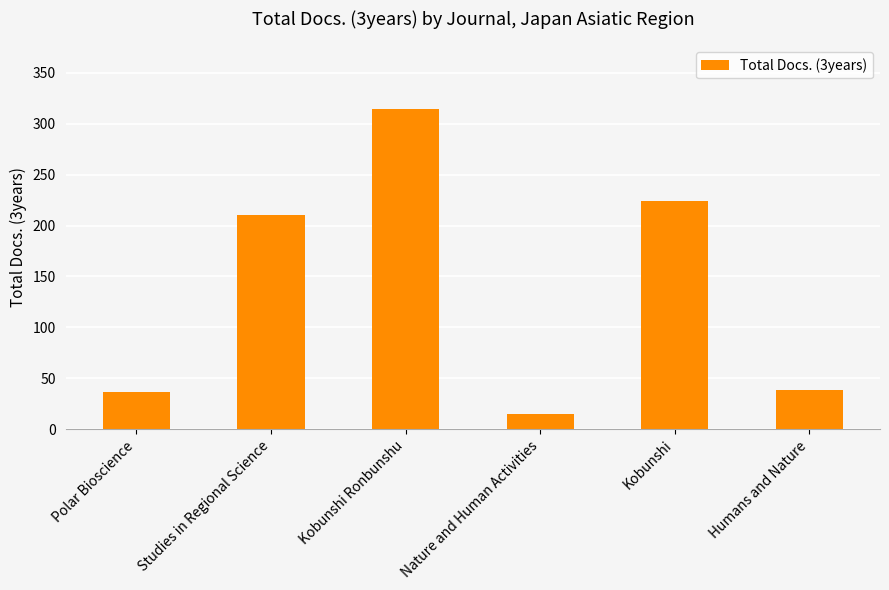

What is the maximum value shown in the chart?

314